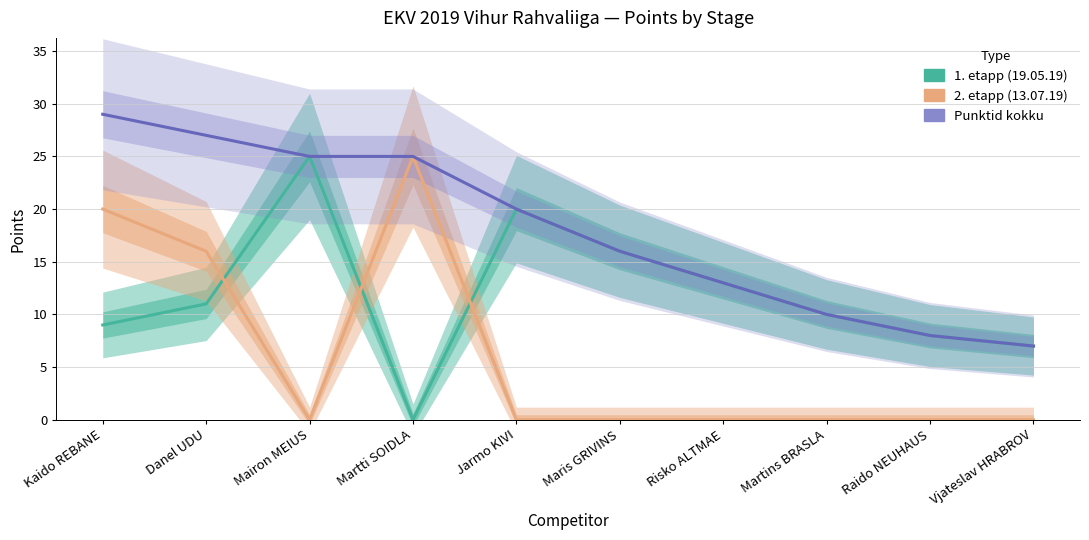

At which category does the chart reach its minimum across all series?

Martti SOIDLA